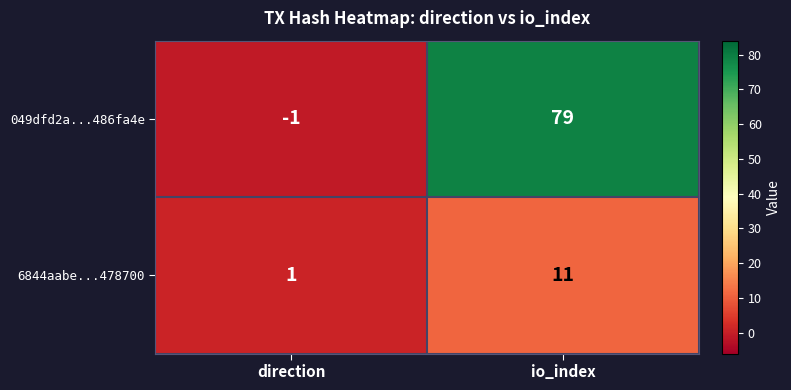

At io_index, list the series in order from smallest to largest.

6844aabe...478700, 049dfd2a...486fa4e